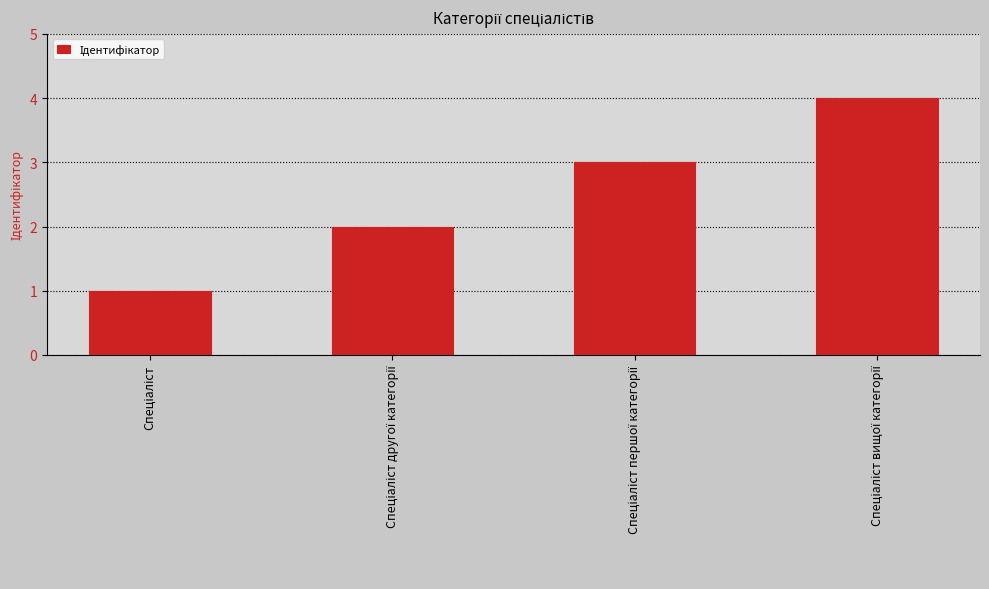

What is the greatest value displayed?

4